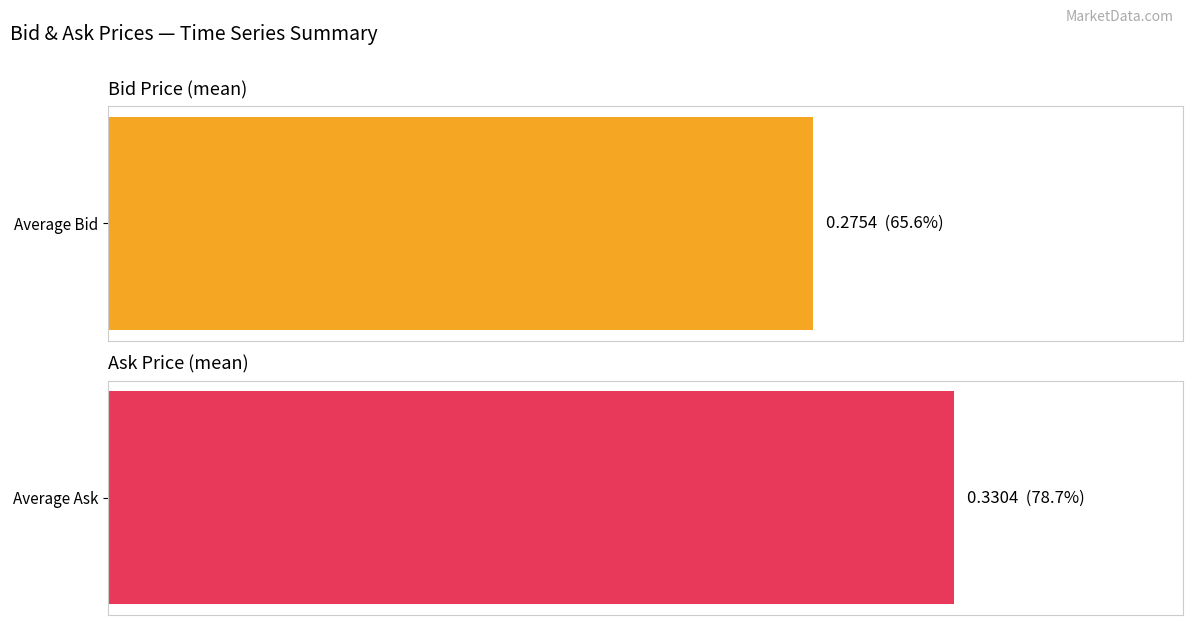

Which series has the largest range (max minus min)?

Ask